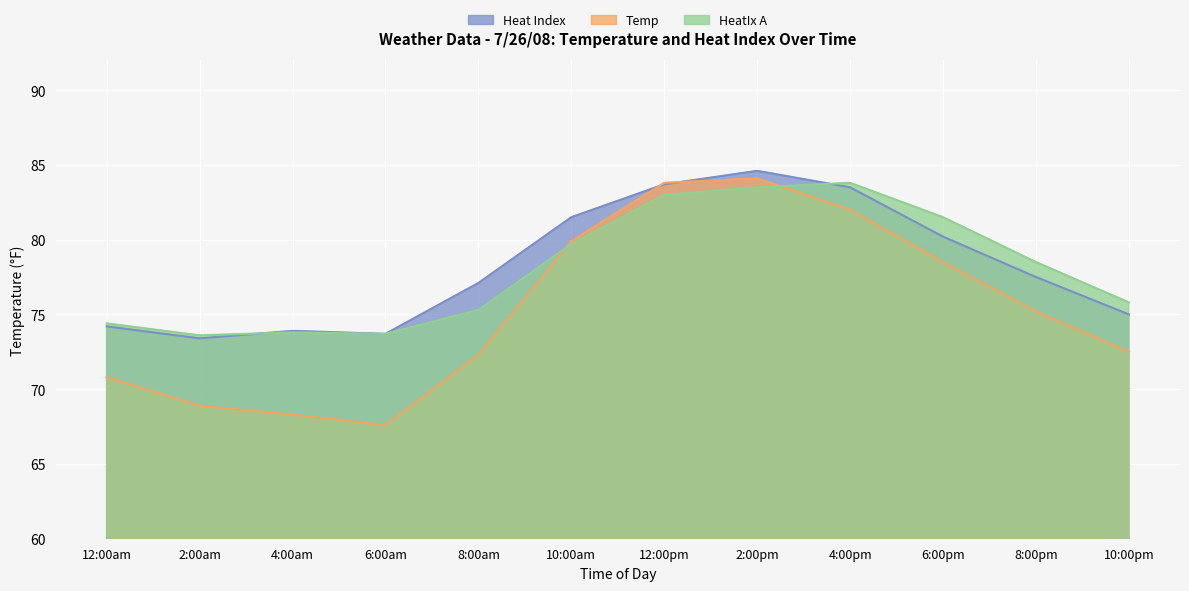

What is the label of the 1st point from the right?

10:00pm